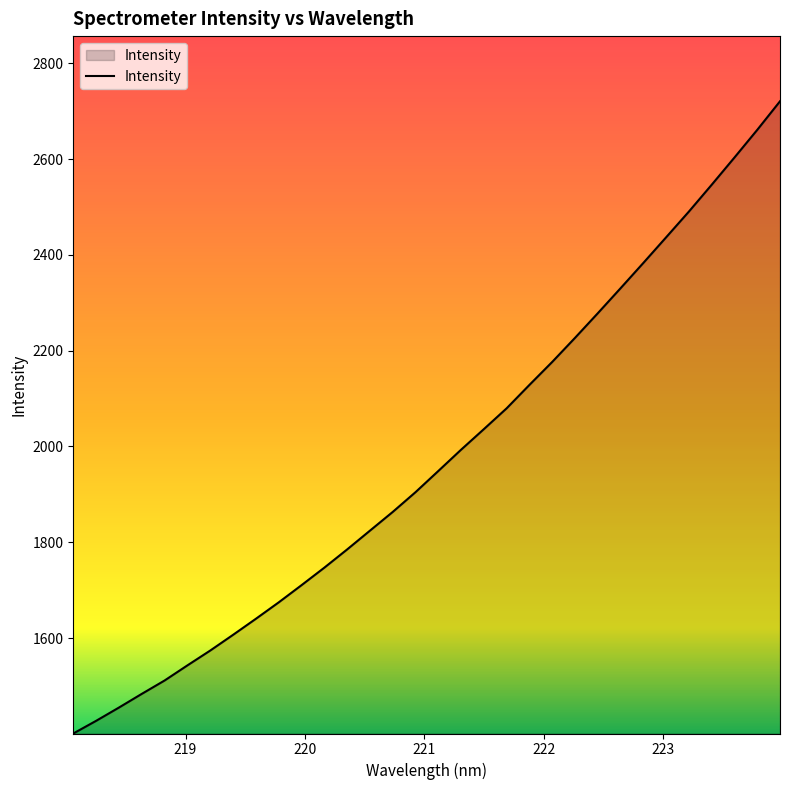

What is the smallest value displayed?

1400.9